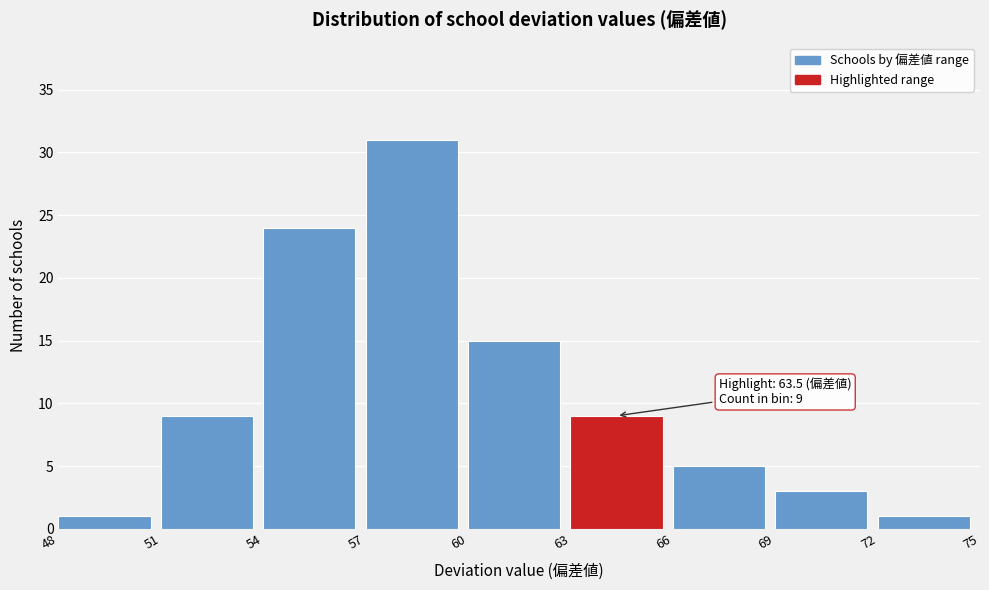

Over which range of the x-axis is the bar tallest?

57 to 60